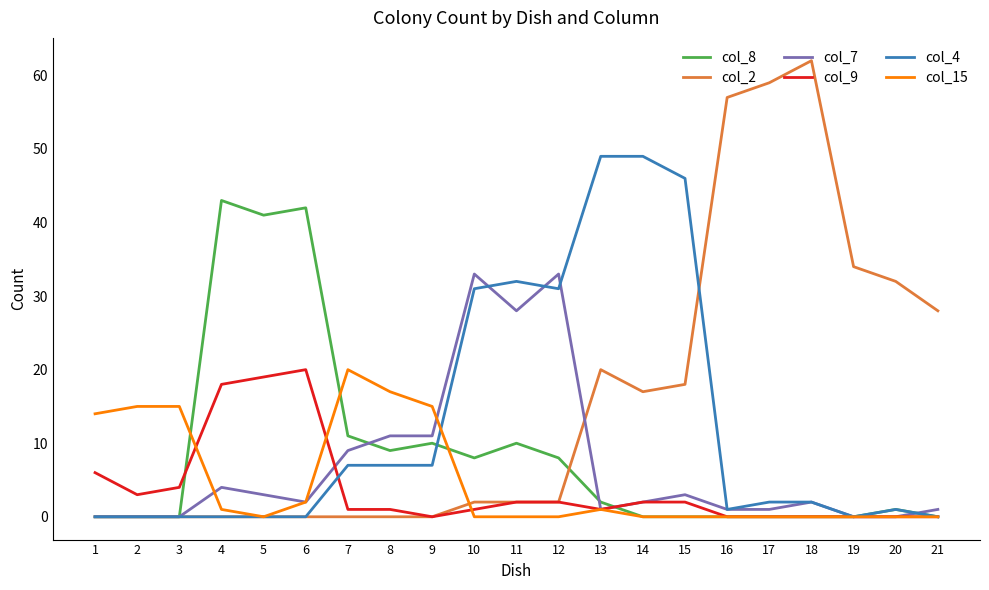

Which series changed the most between 18 and 21?

col_2